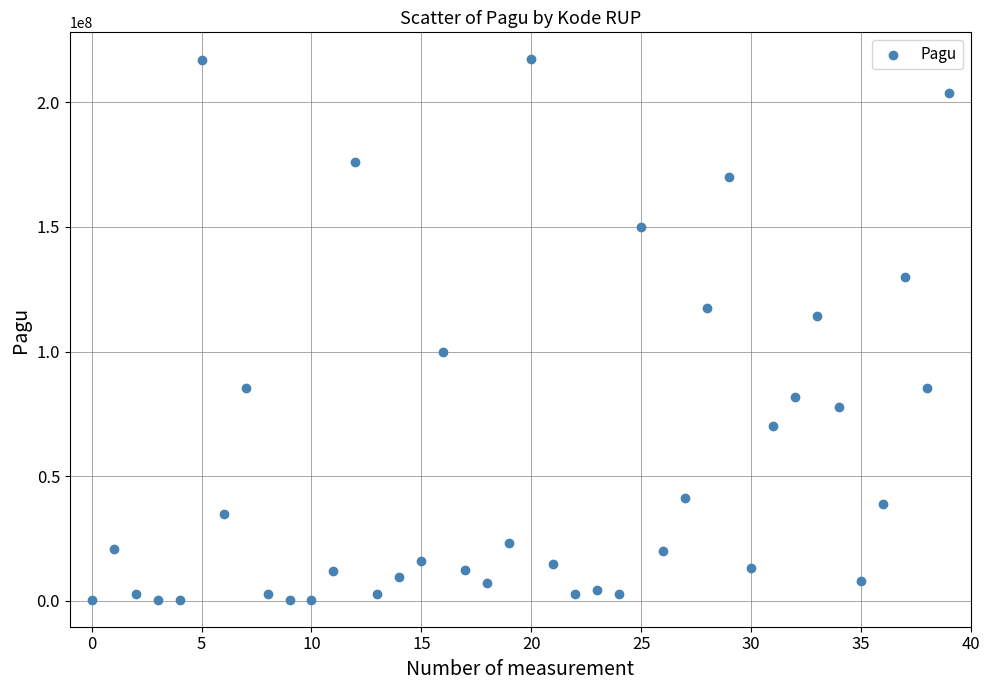

What Y value in the scatter plot is closest to 108830000?

114296000